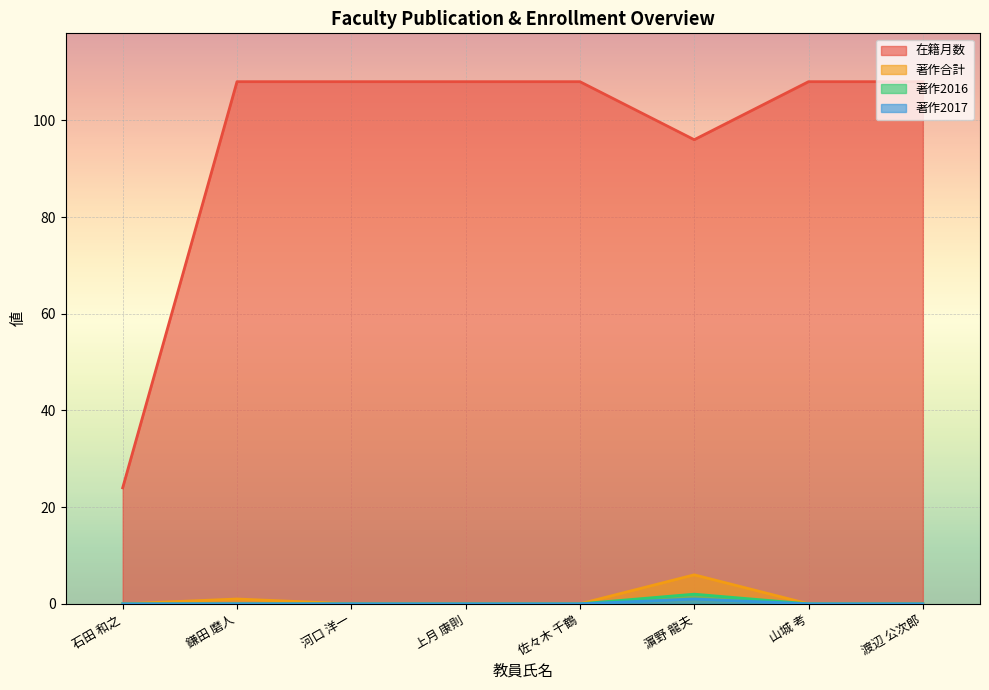

At which category does 著作2017 reach its first local peak?

濵野 龍夫